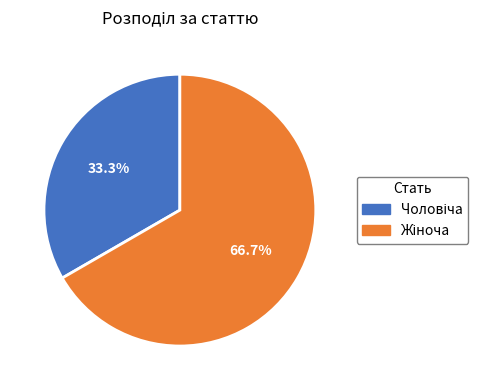

Is there a majority slice in this chart?

Yes